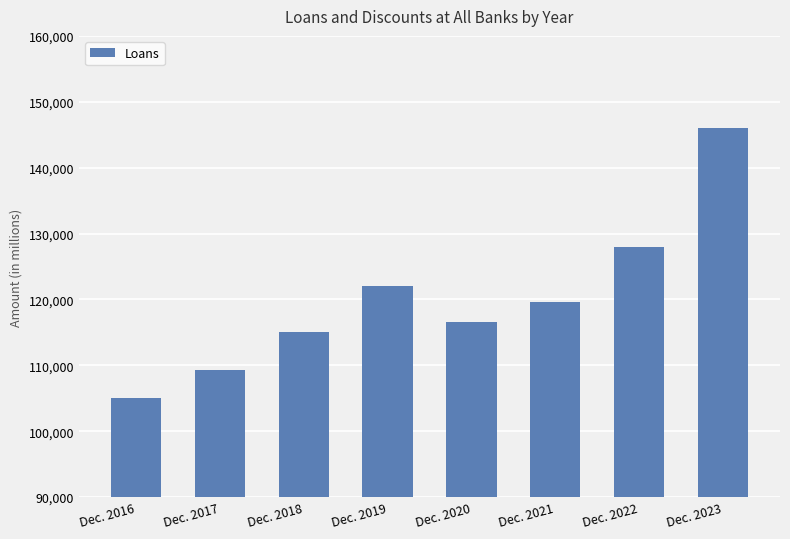

How many data points are less than 119626?

4